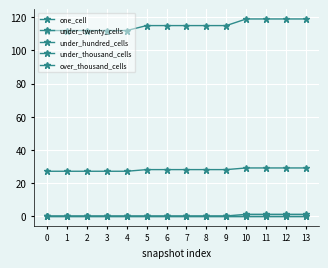

Which series changed the most between 4 and 10?

under_twenty_cells